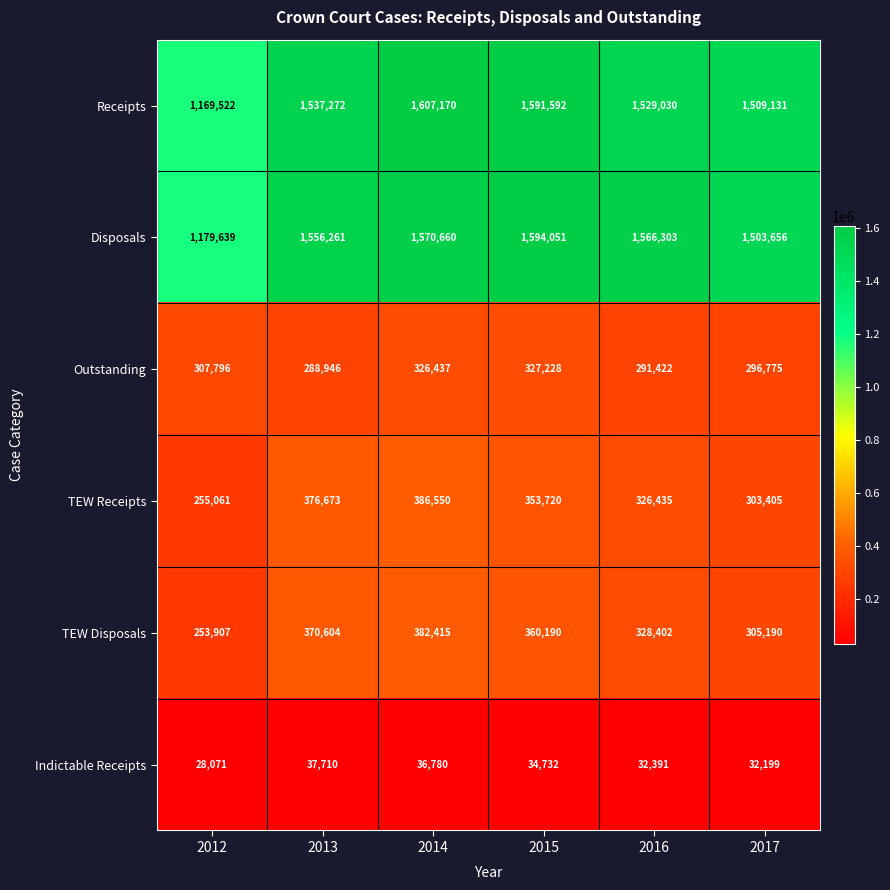

Which category has the highest value in the TEW Receipts series?

2014